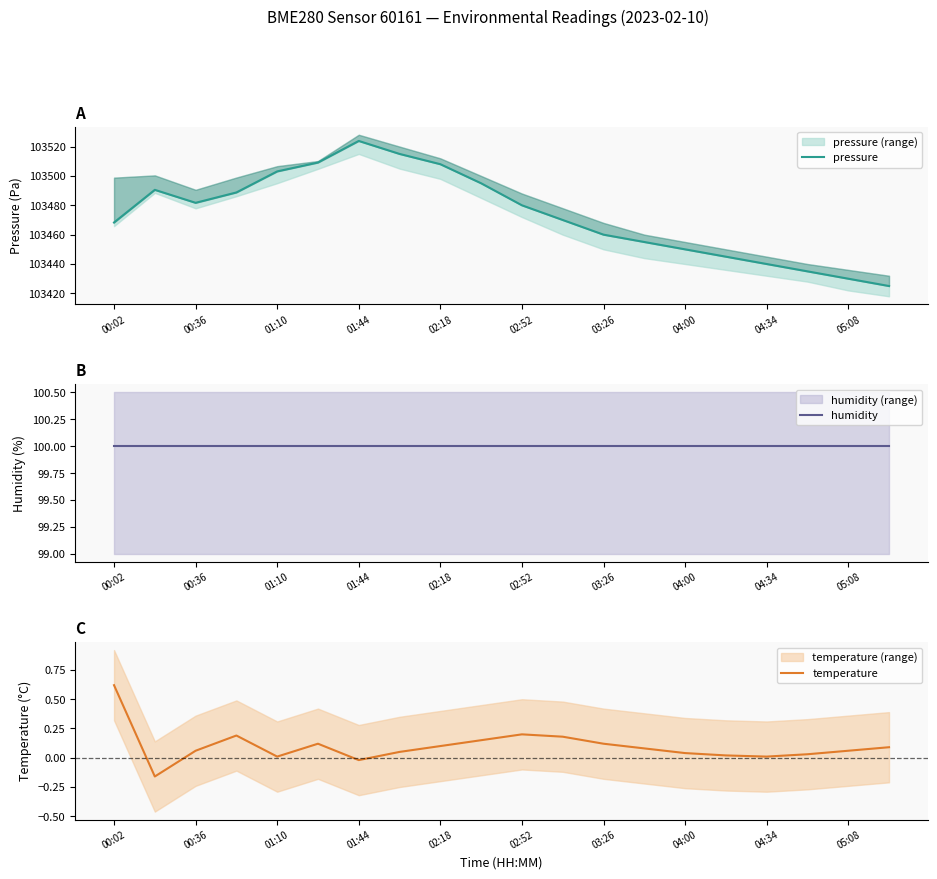

The value of temperature at 05:08 is 0.0. True or false?

False